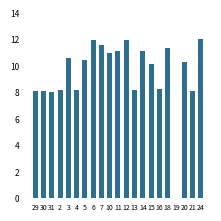

What is the sum of the values at 18 and 13?

19.5